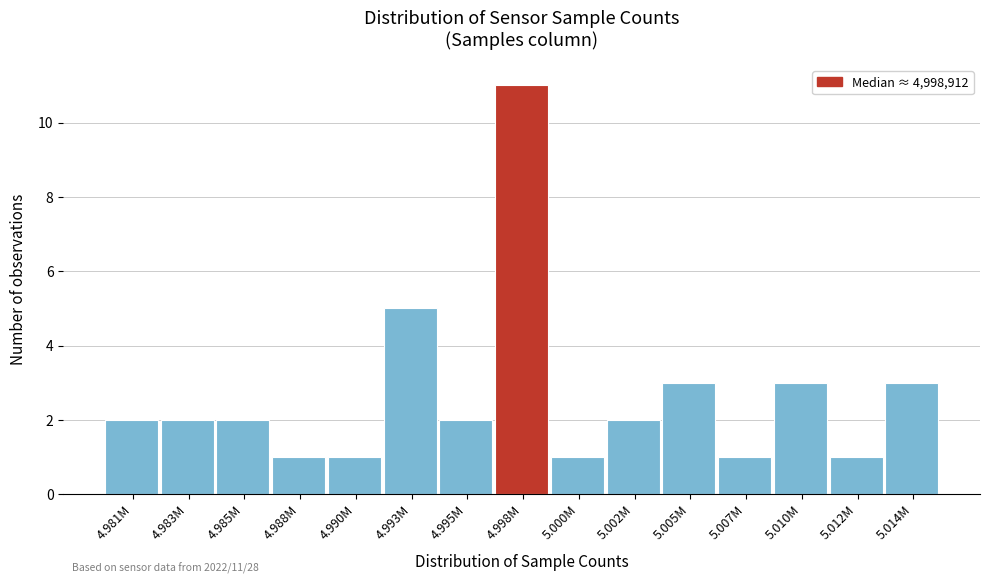

Reading right to left, what are all the values shown in this chart?

3	1	3	1	3	2	1	11	2	5	1	1	2	2	2